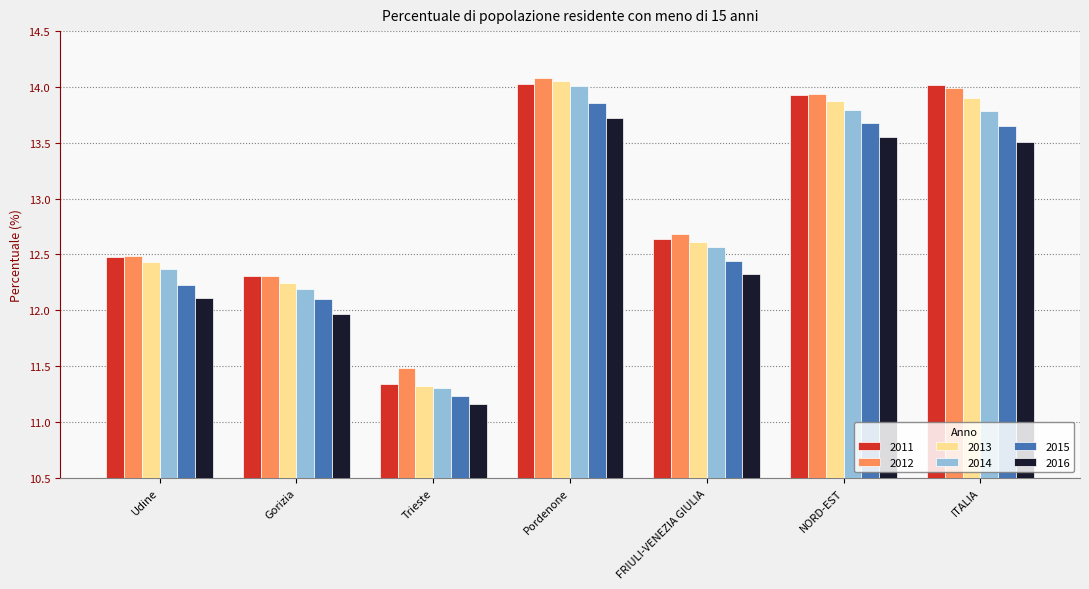

The 2015 series shows 13.7 at ITALIA. True or false?

True